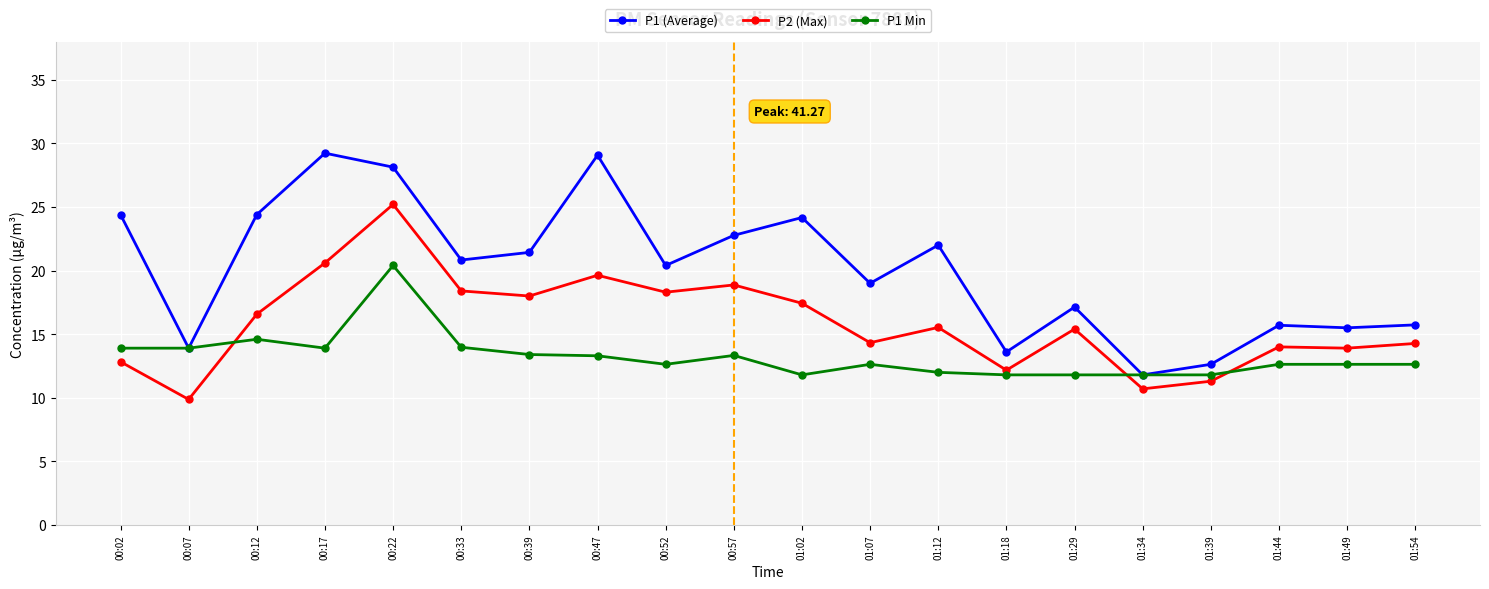

Which series has the largest range (max minus min)?

P1 (Average)